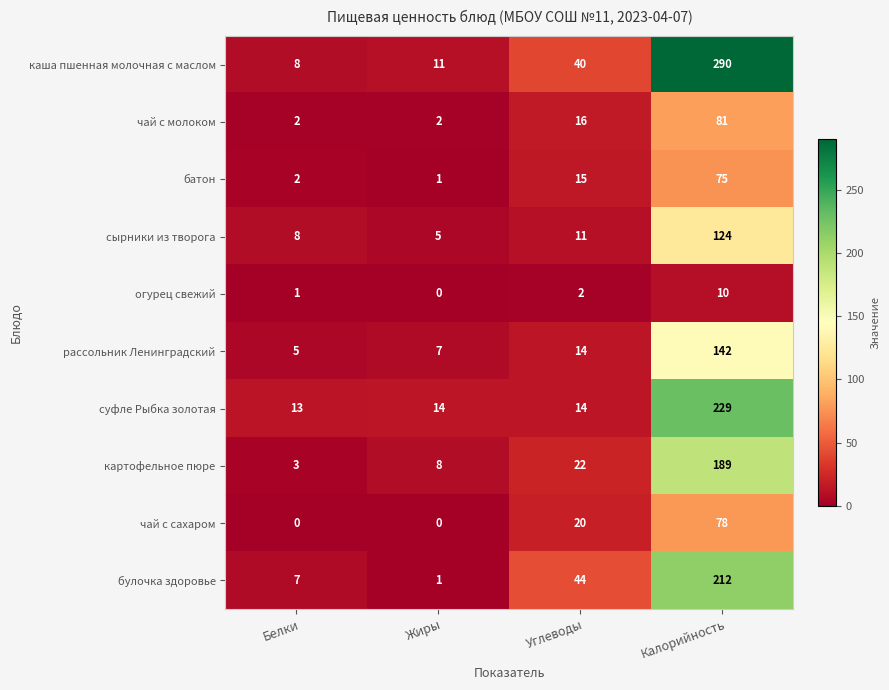

How many distinct data groups are displayed?

10